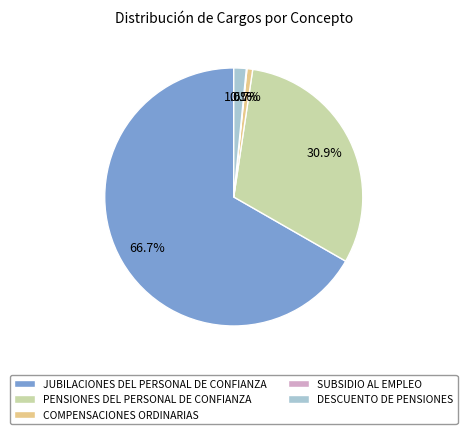

What is the majority slice?

JUBILACIONES DEL PERSONAL DE CONFIANZA